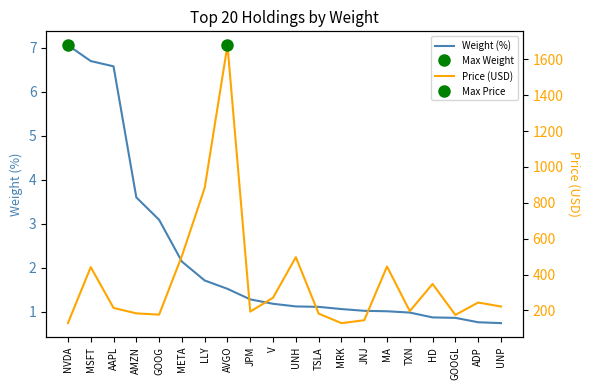

How many lines are shown in the chart?

2